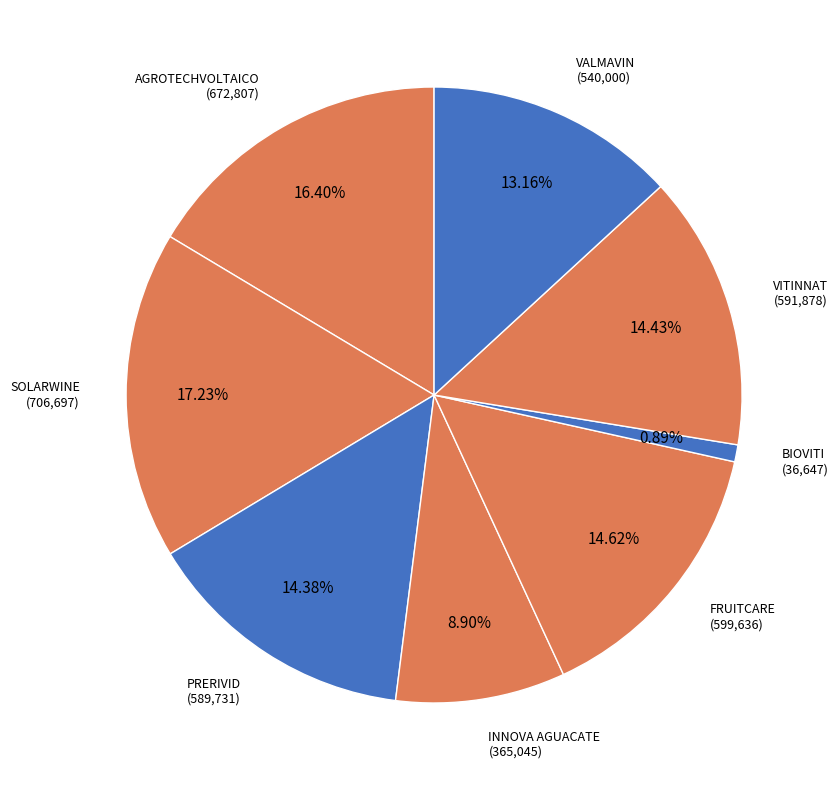

What percentage do FRUITCARE and PRERIVID together represent?

29.0%